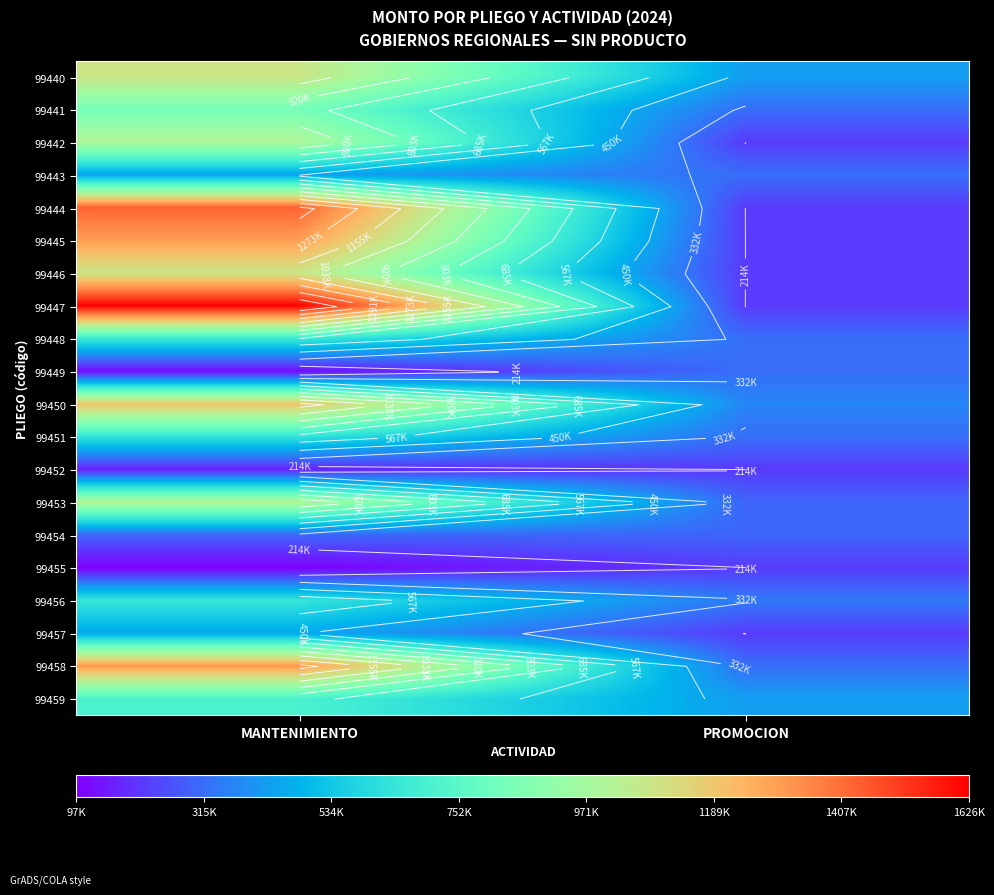

List the series in order of their peak value, highest first.

99447, 99444, 99458, 99445, 99450, 99440, 99446, 99453, 99442, 99441, 99459, 99448, 99456, 99451, 99457, 99443, 99449, 99454, 99452, 99455